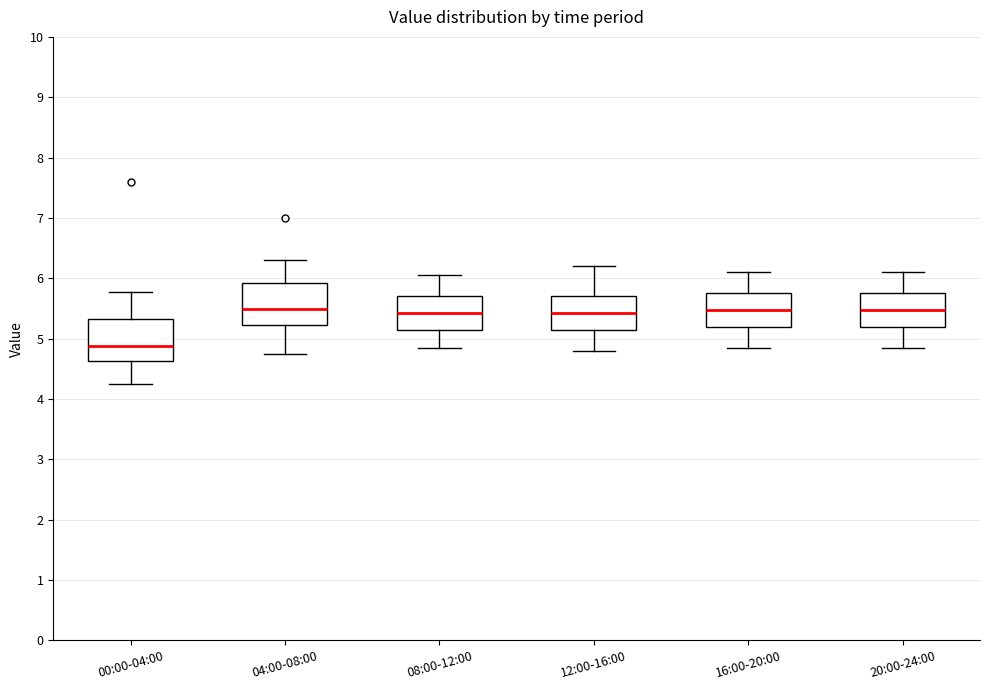

Where does the upper whisker of the box for 20:00-24:00 end on the y-axis? The values are not printed on the chart, so give them approximately, as read against the axis.

6.1